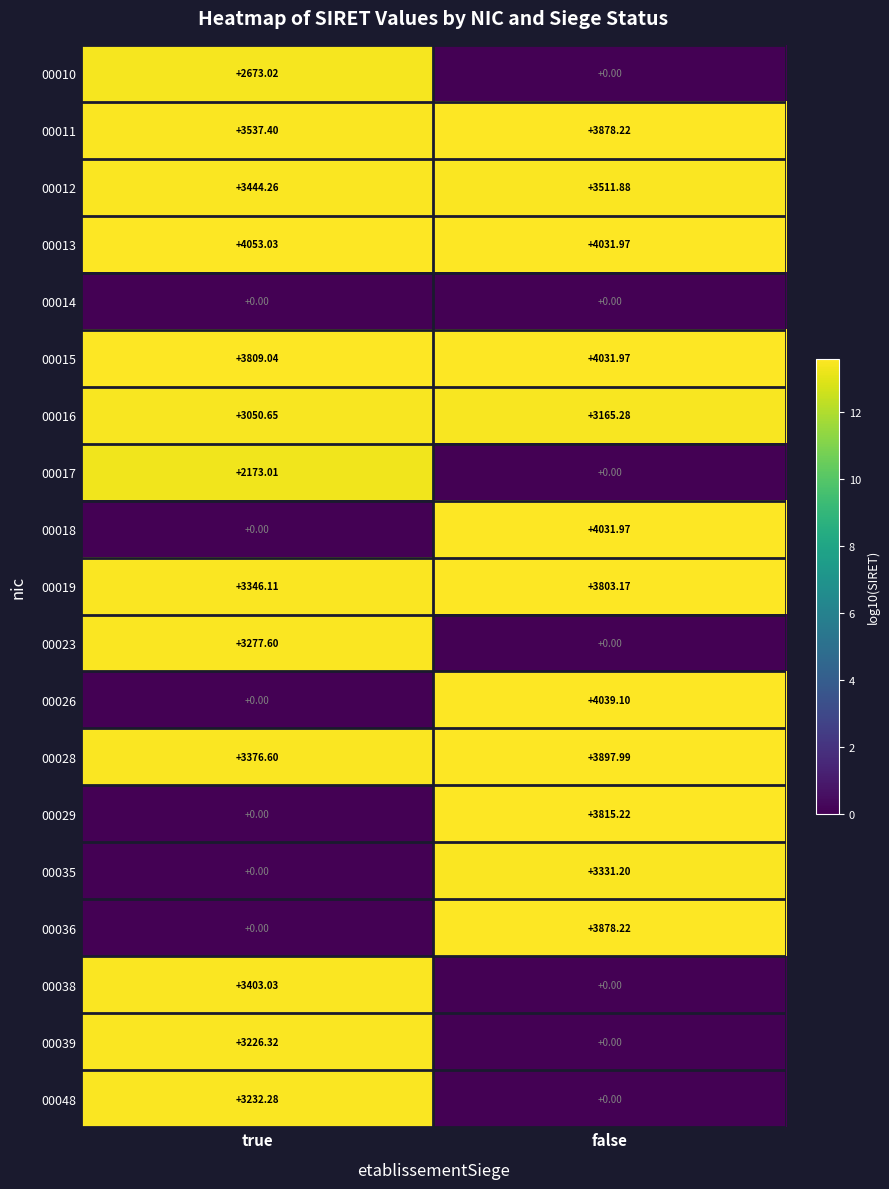

List the labels in order of 00017 value, smallest first.

false, true